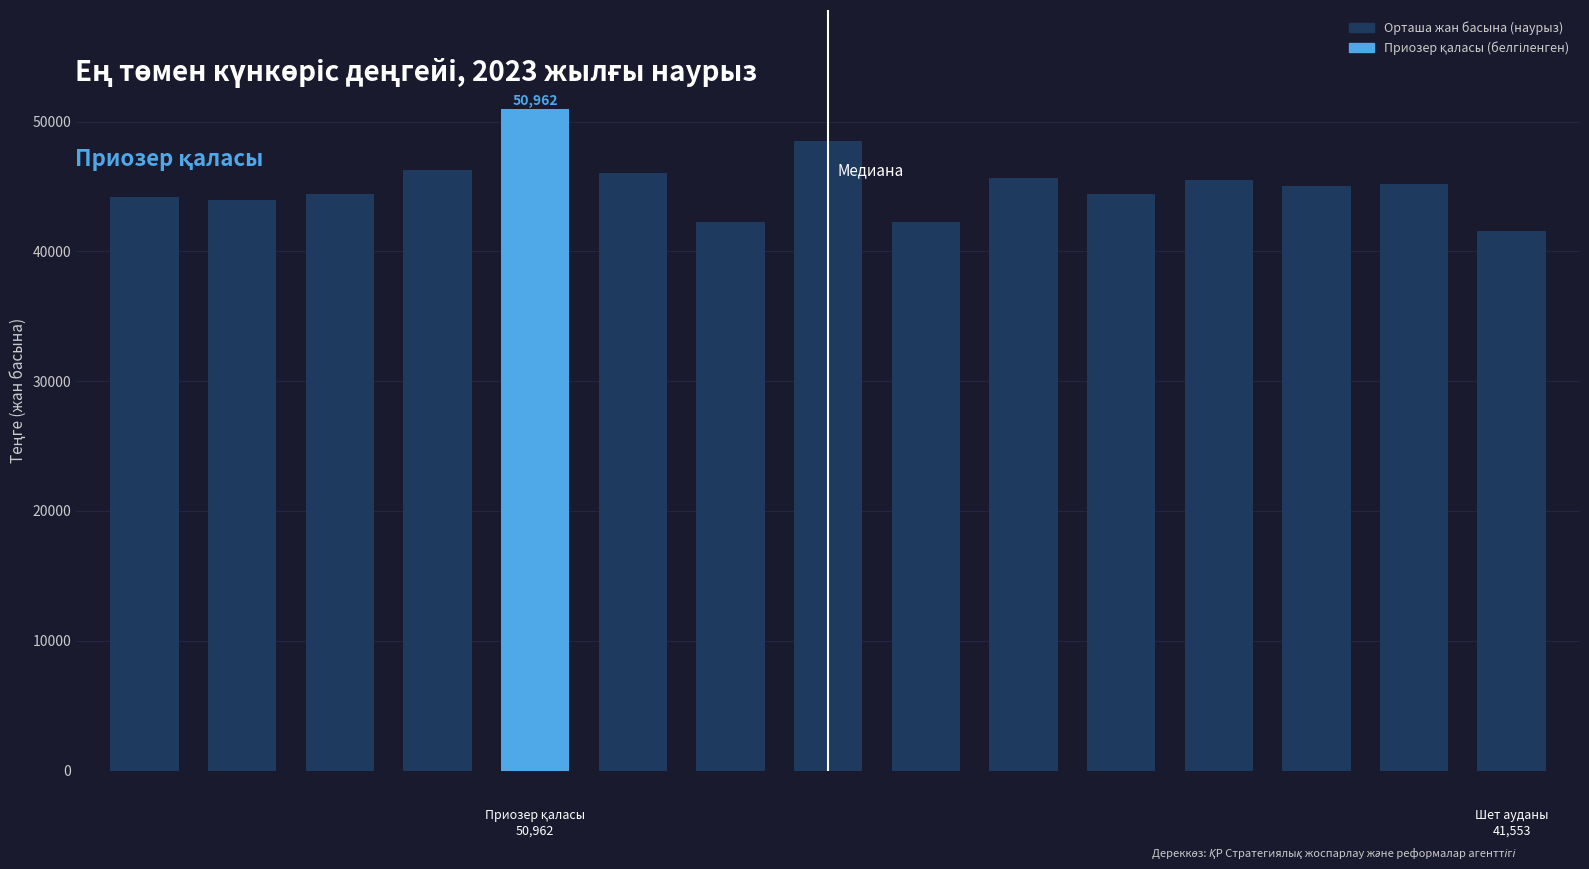

What is the value of the 13th bar from the left?

45015